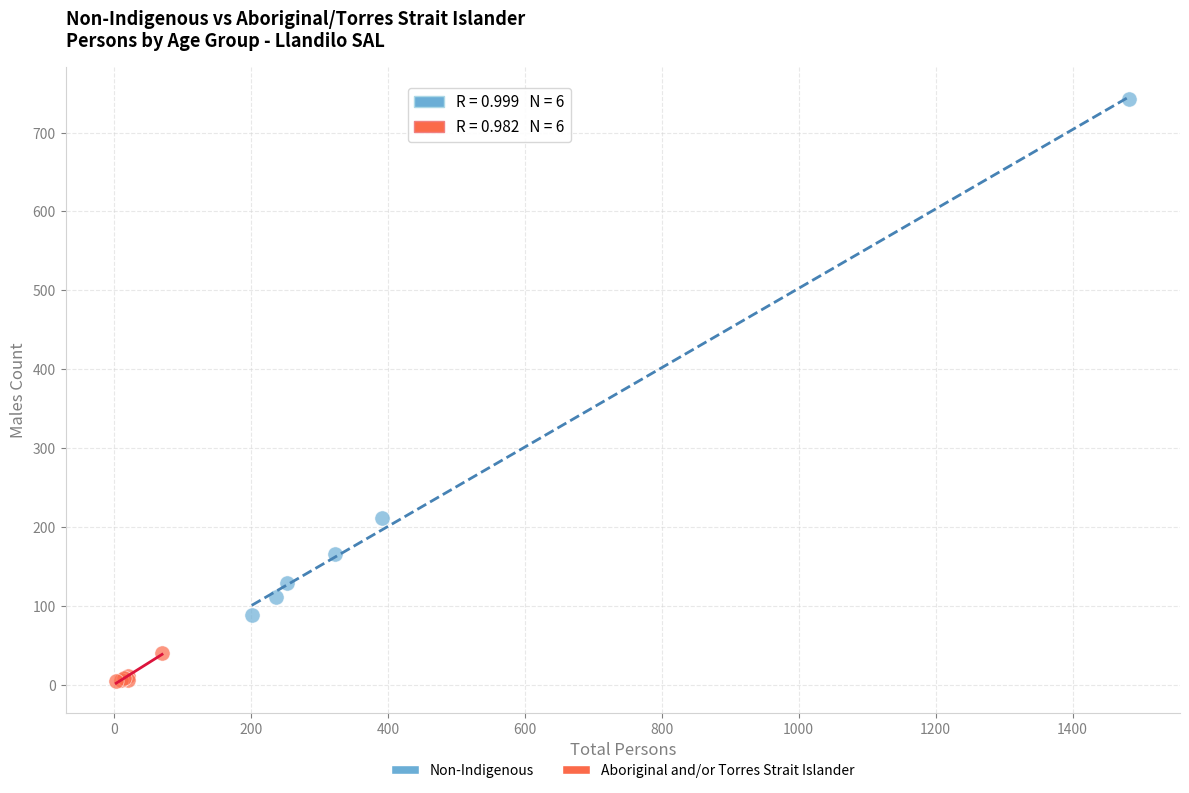

Which series contains the lowest Y value?

Aboriginal and/or Torres Strait Islander